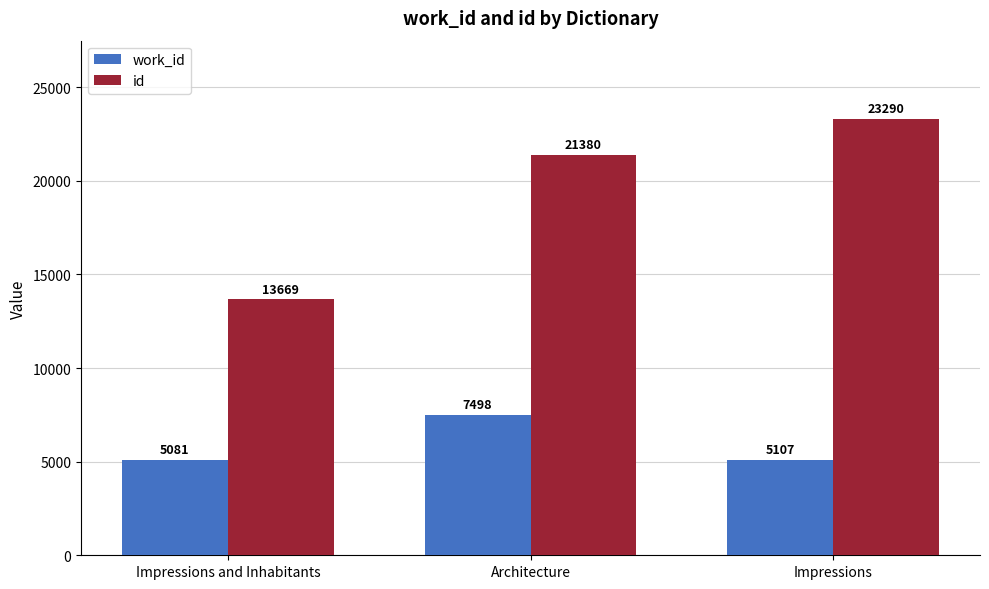

True or false: work_id has a value of 7815 at Impressions.

False